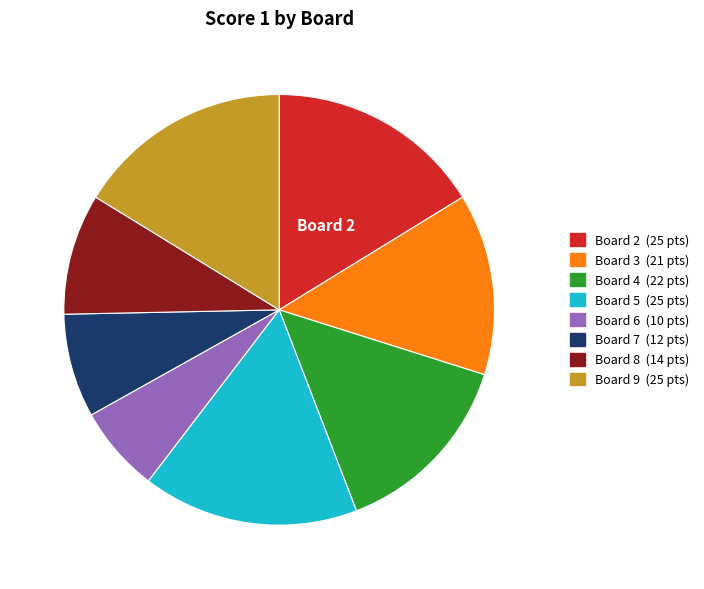

Is there a majority slice in this chart?

No